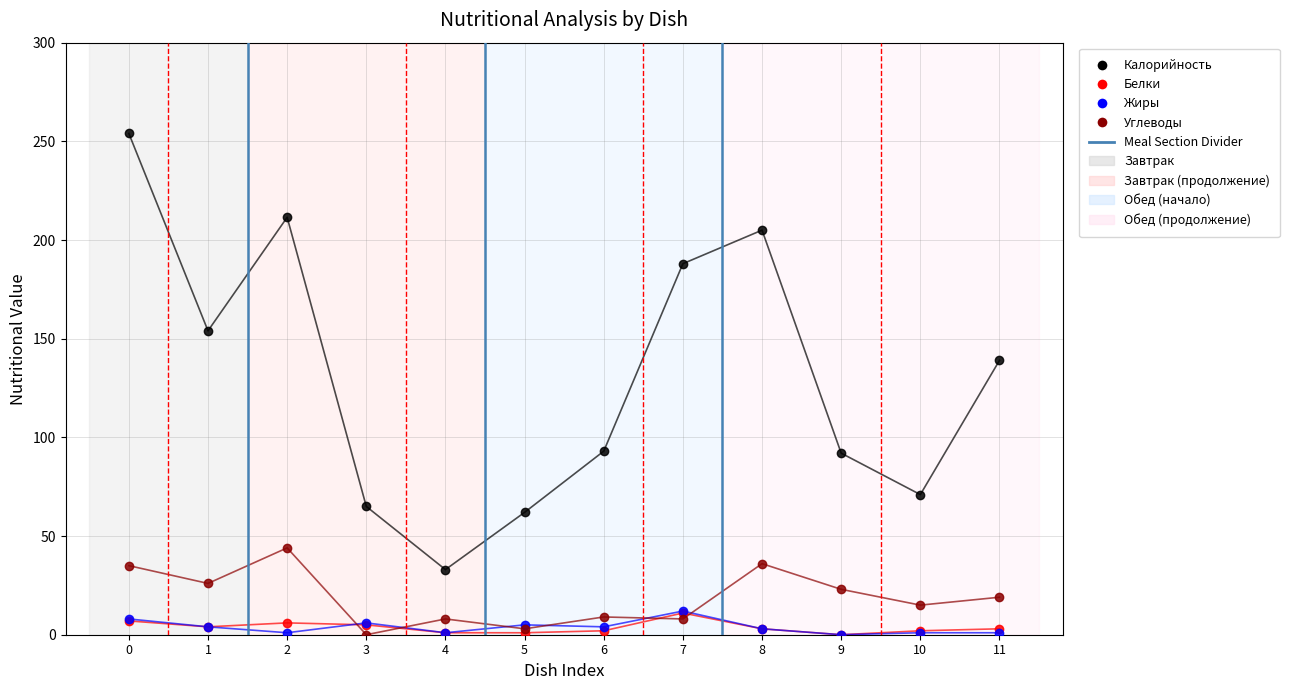

Across all series, what Y value is closest to 127?

139.0